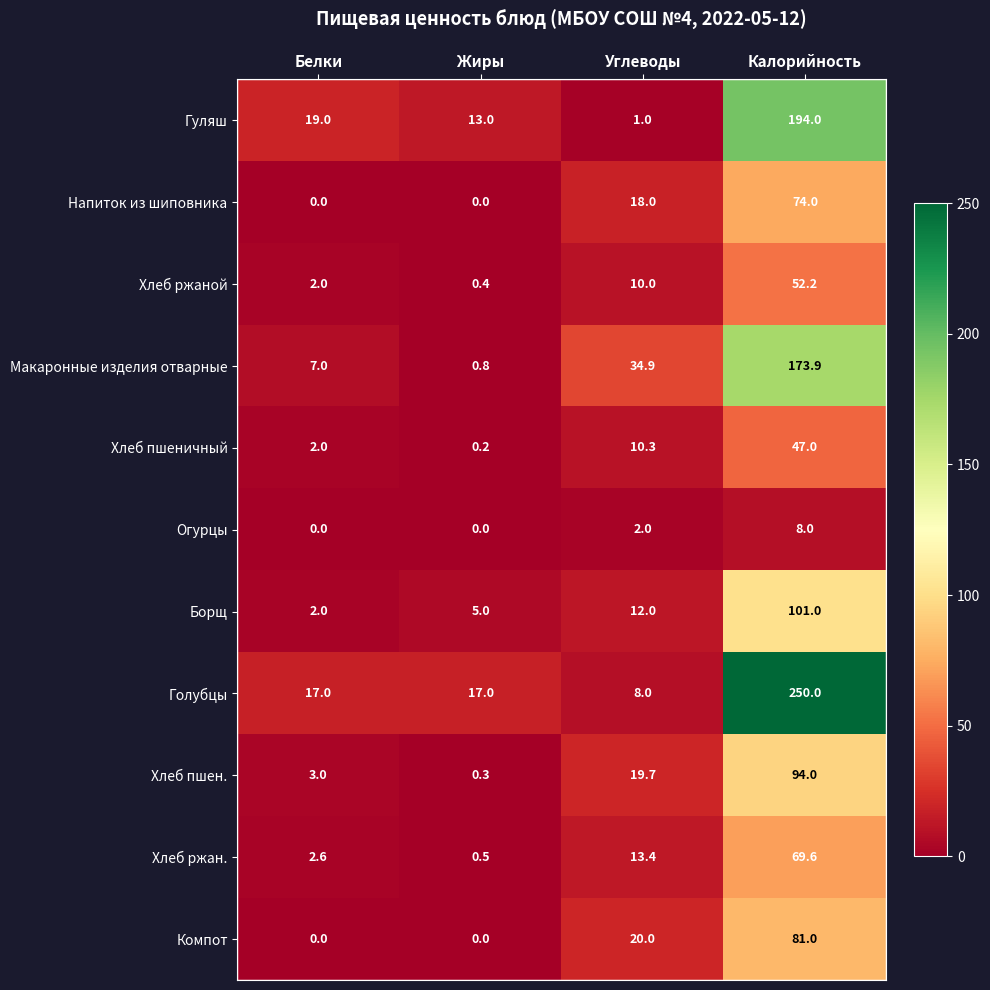

List the series in order of their peak value, highest first.

Голубцы, Гуляш, Макаронные изделия отварные, Борщ, Хлеб пшен., Компот, Напиток из шиповника, Хлеб ржан., Хлеб ржаной, Хлеб пшеничный, Огурцы